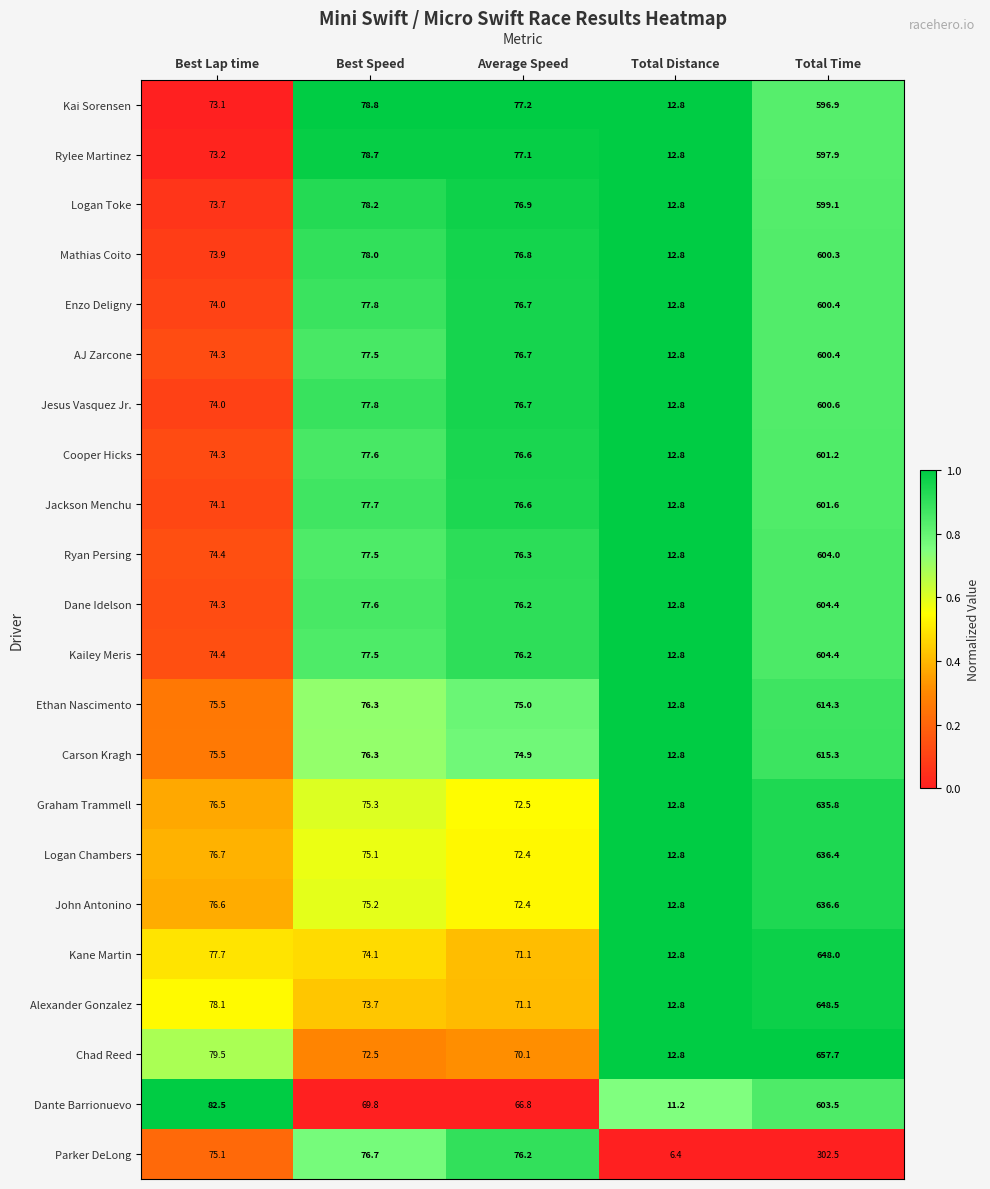

What is the maximum value shown in the chart?

657.7